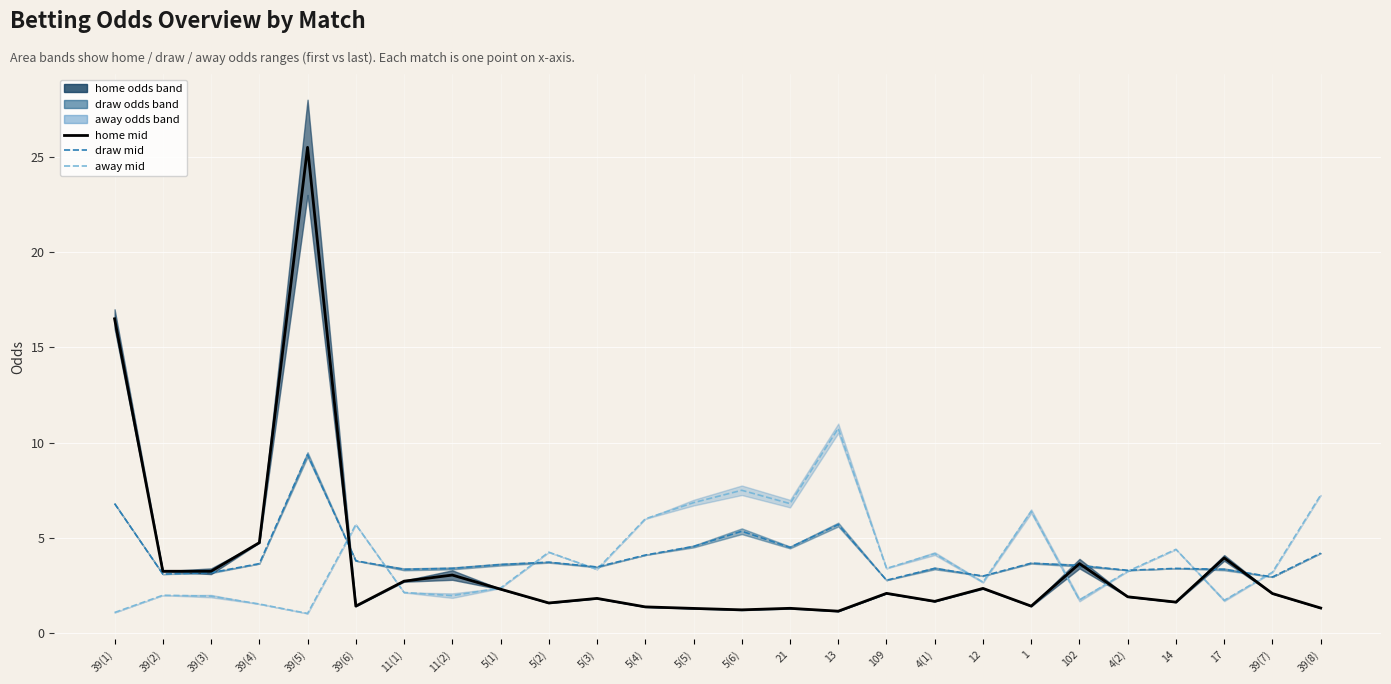

What is the average value of the home mid series?

3.6